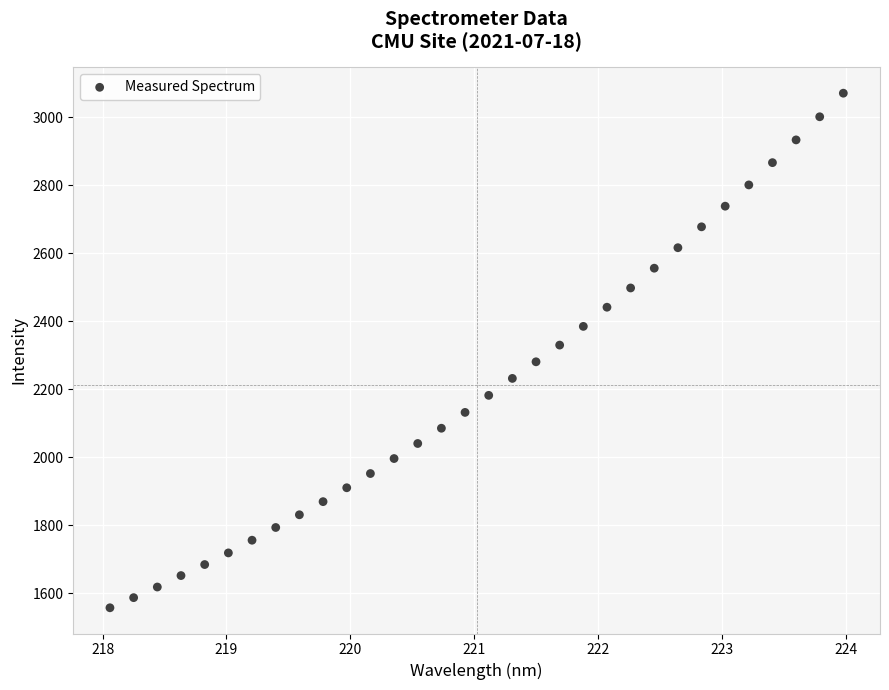

What is the range of Y values (max minus min)?

1513.8